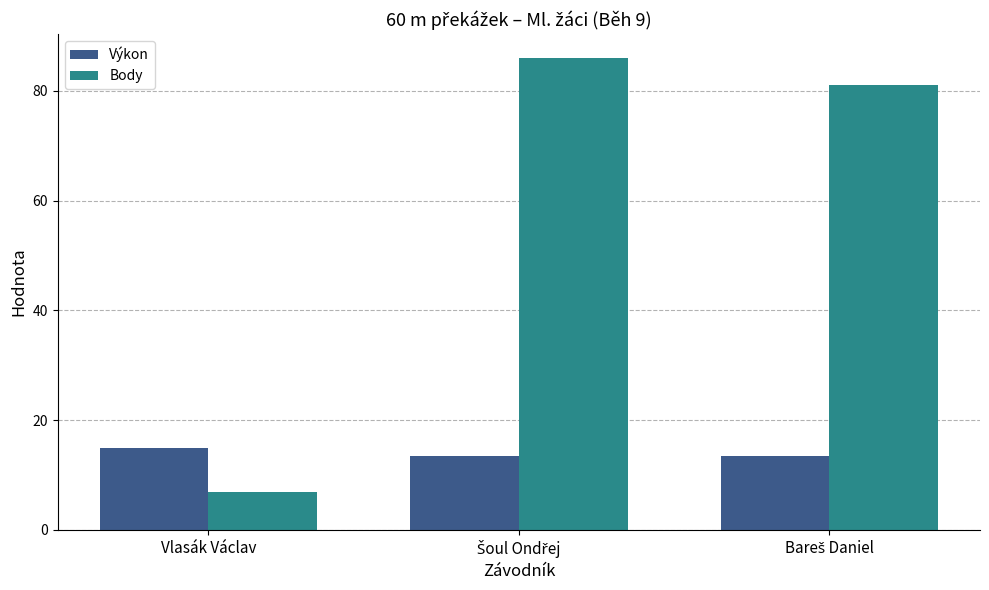

What is the lowest value of the Body series?

7.0